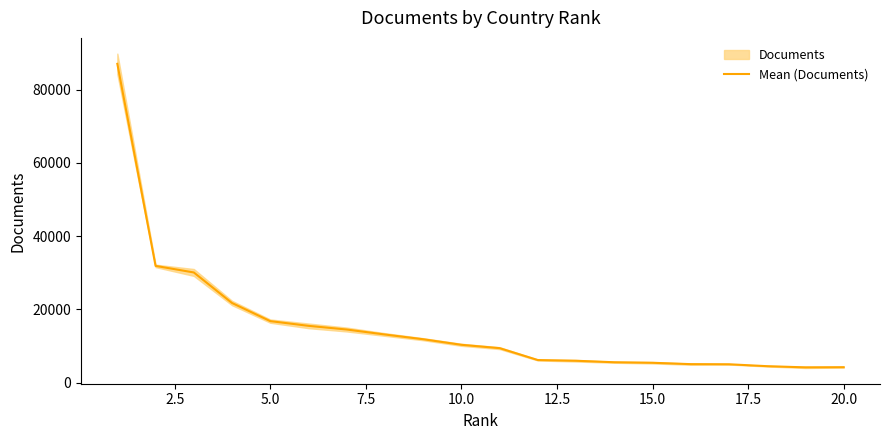

What is the minimum value for Mean (Documents)?

4179.0